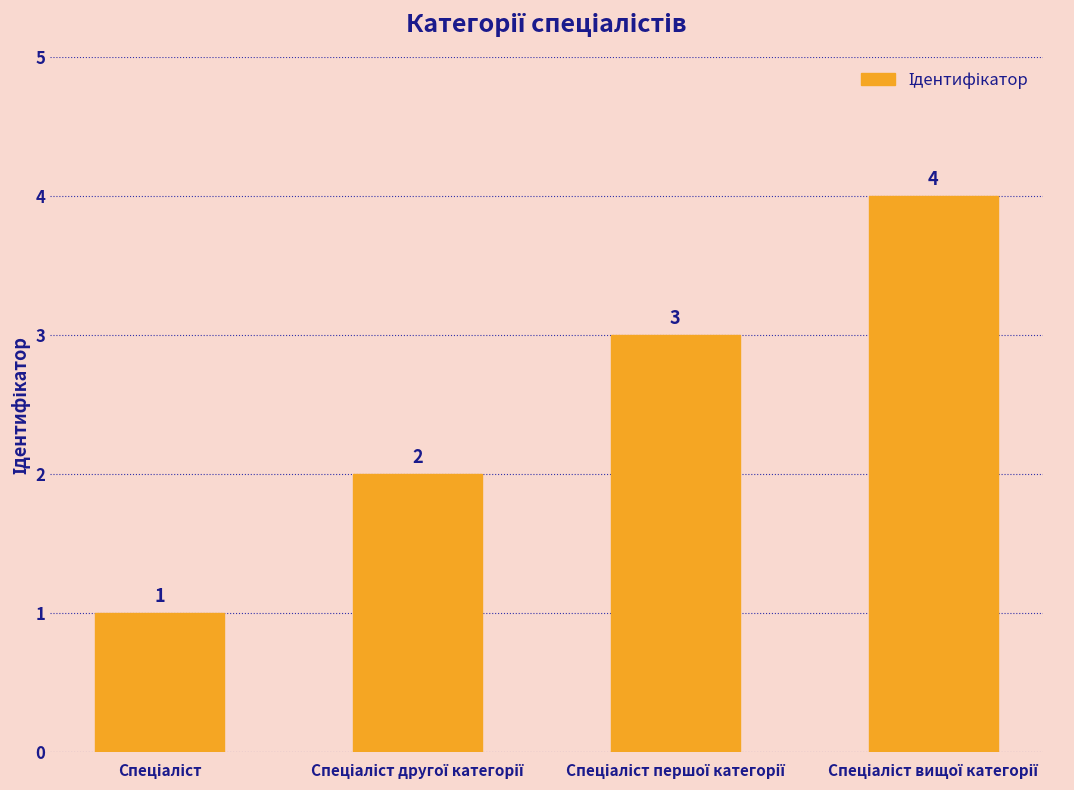

How many data points are less than 3?

2